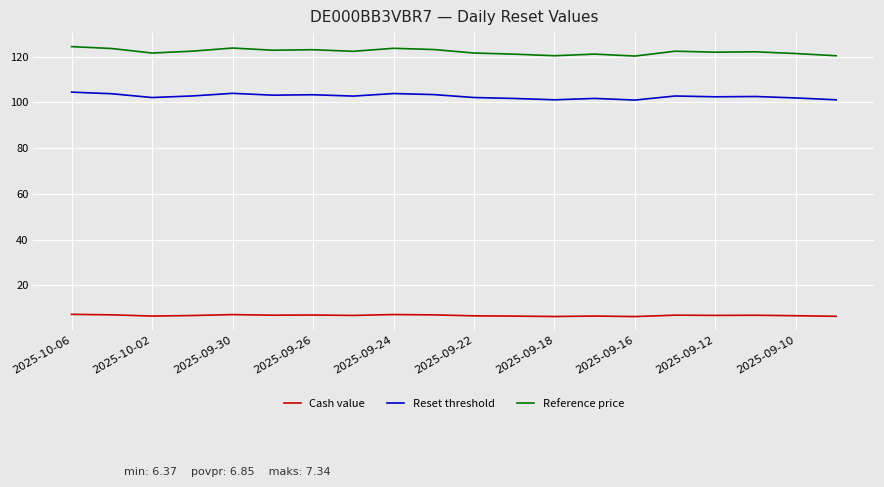

True or false: Reset threshold and Reference price cross at least once.

False